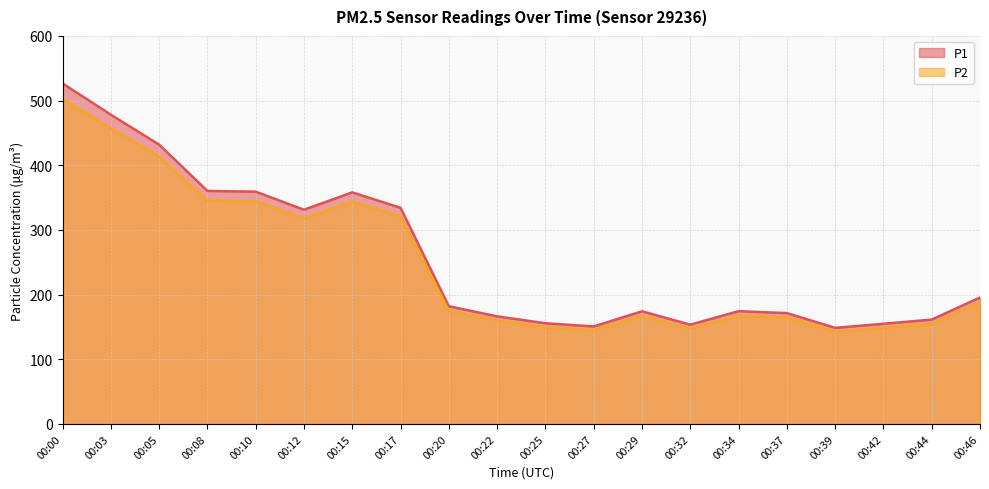

What are all the series names shown in the legend?

P1, P2